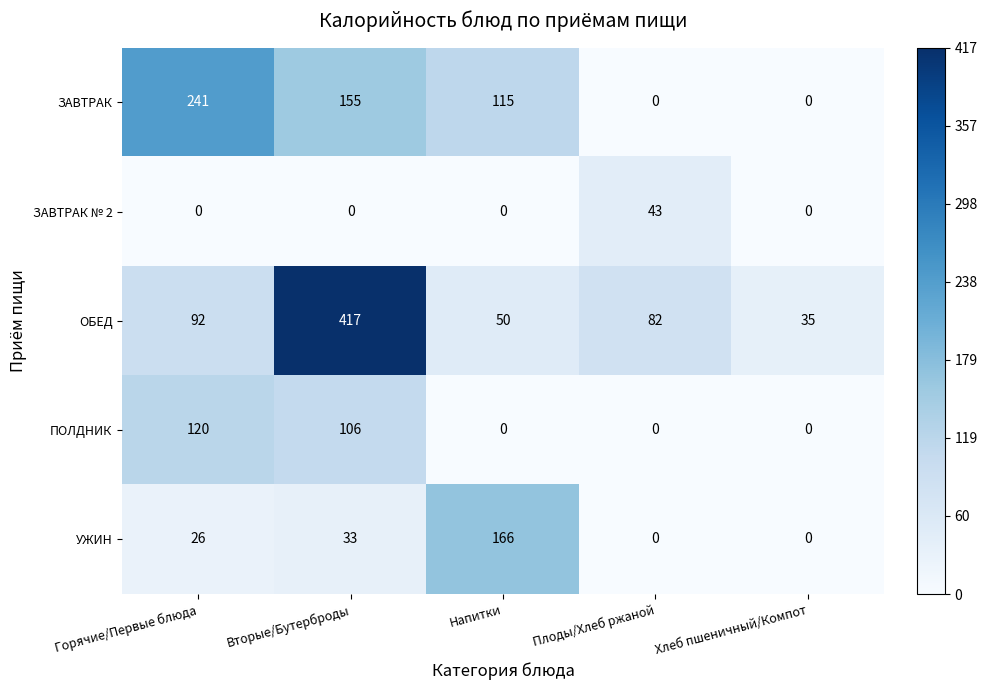

What is the difference between the highest and lowest values at Напитки?

166